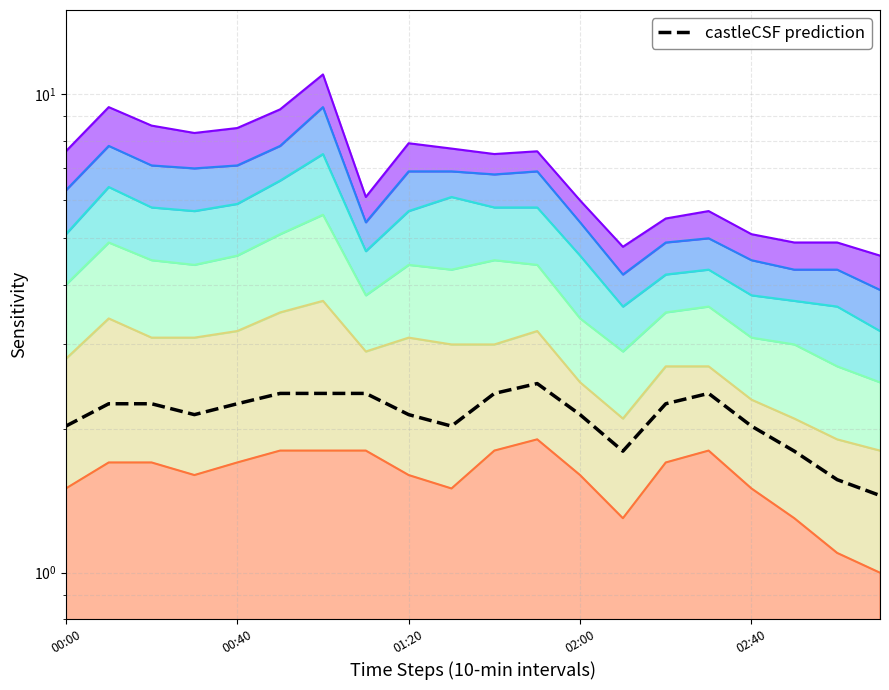

What is the label of the 19th point from the left?

18